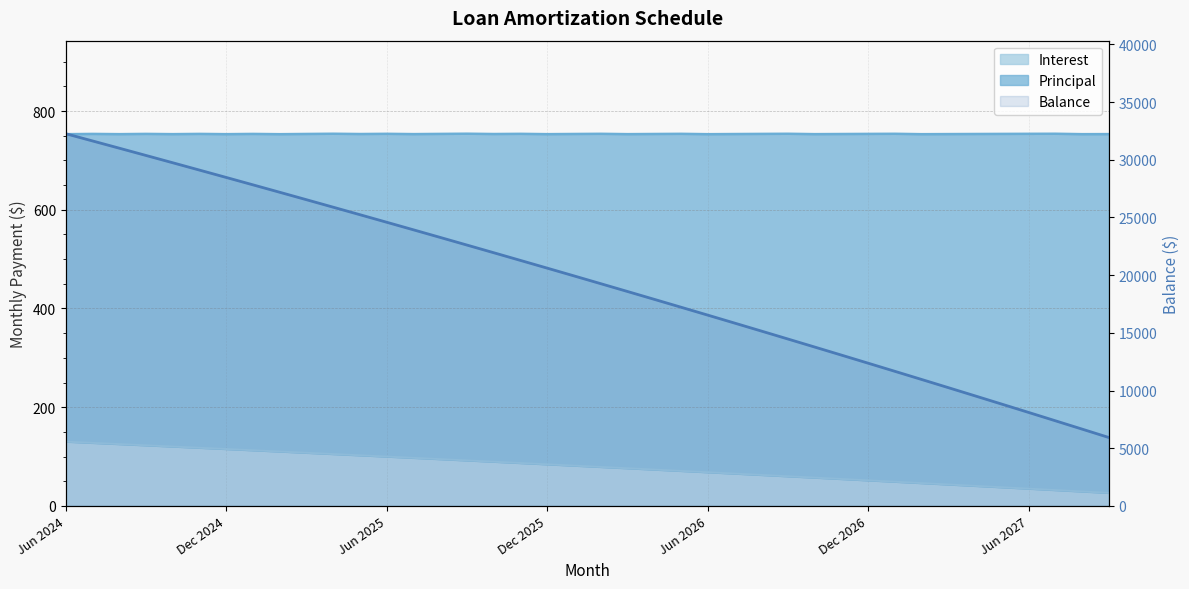

Reading left to right, extract all data points from this chart.

32263	31637	31009	30378	29745	29109	28471	27830	27187	26541	25892	25241	24587	23931	23272	22610	21946	21279	20610	19938	19263	18586	17906	17223	16538	15850	15159	14465	13769	13070	12368	11663	10956	10246	9533	8817	8098	7376	6652	5925